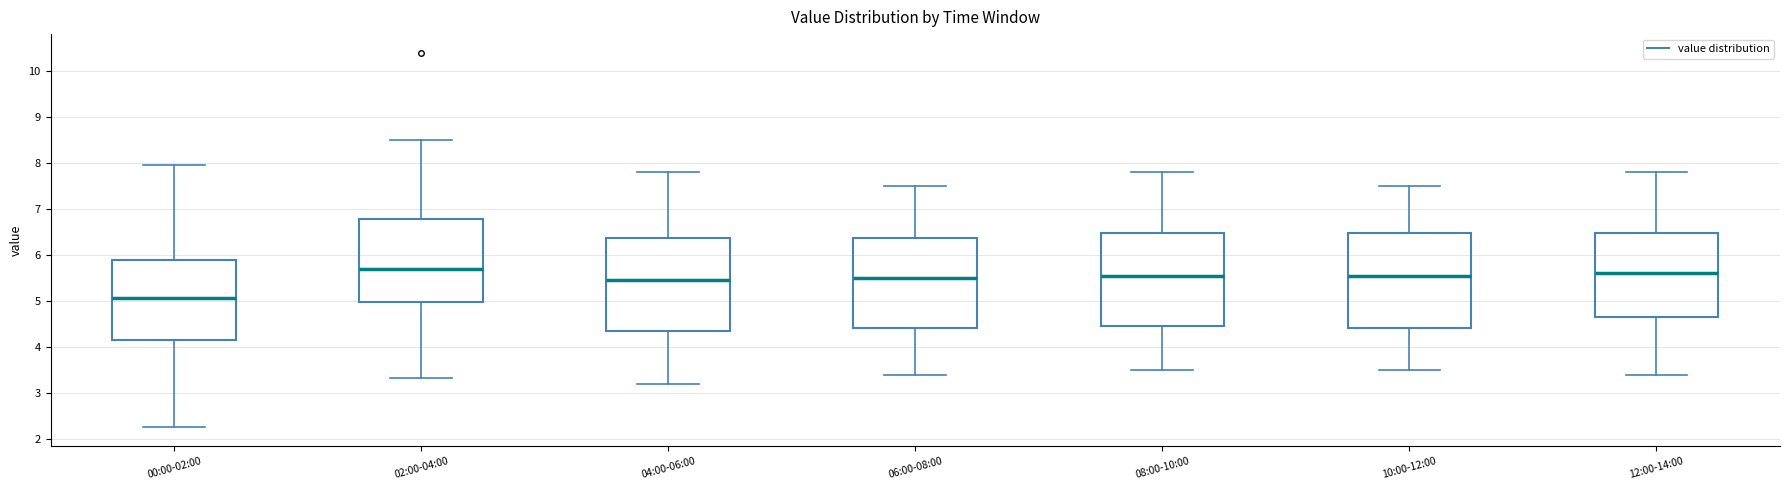

Where does the median line of the box for 06:00-08:00 sit on the y-axis? The values are not printed on the chart, so give them approximately, as read against the axis.

5.5